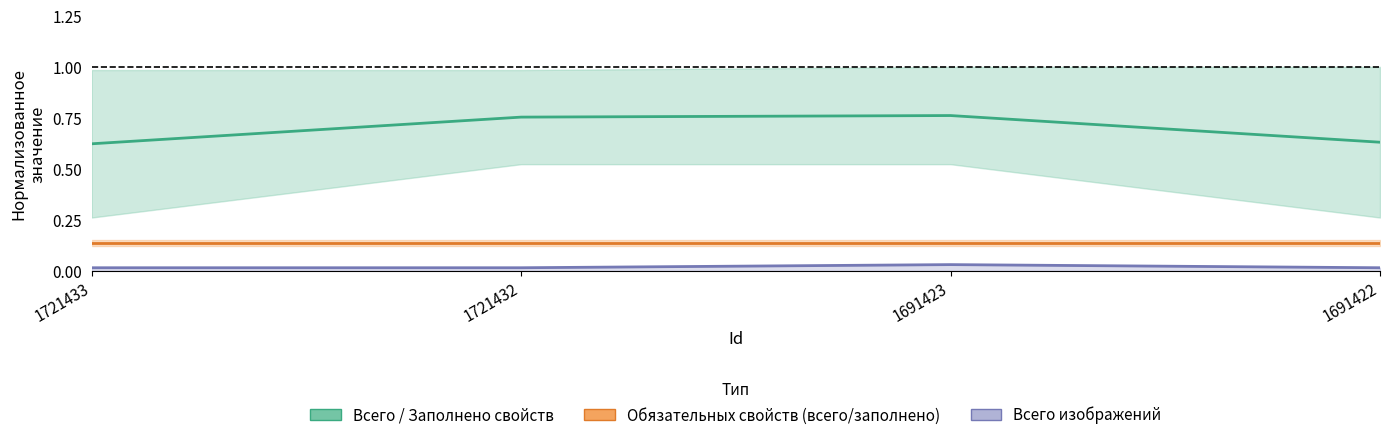

Reading left to right, list all the values displayed in this chart.

1721433=0.6	1721432=0.8	1691423=0.8	1691422=0.6